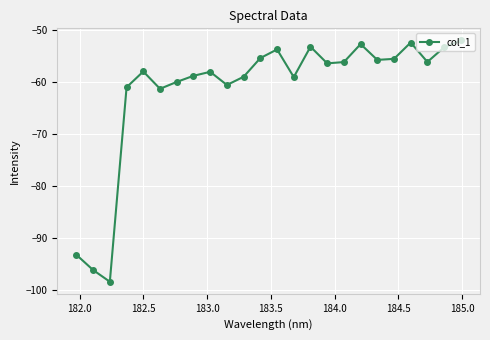

How many points are higher than both their immediate neighbors (excluding endpoints)?

6